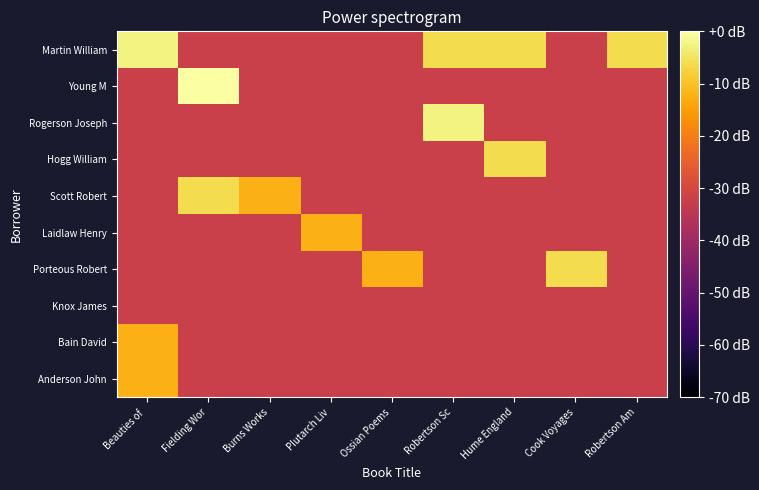

How many data points does each series have?

9